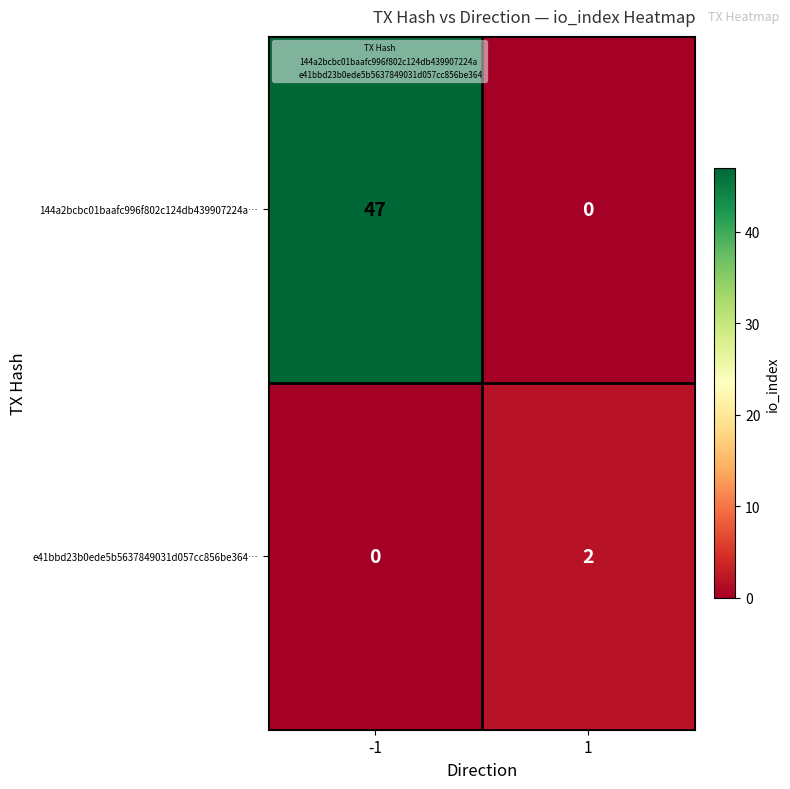

What is the total value across all series at -1?

47